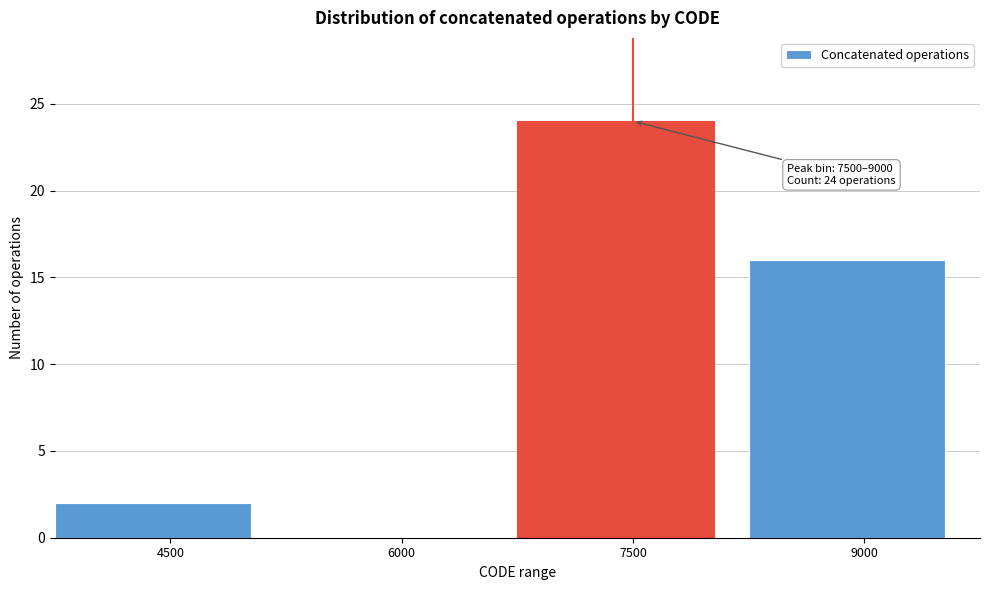

Reading right to left, what are all the values shown in this chart?

9000=16	7500=24	6000=0	4500=2